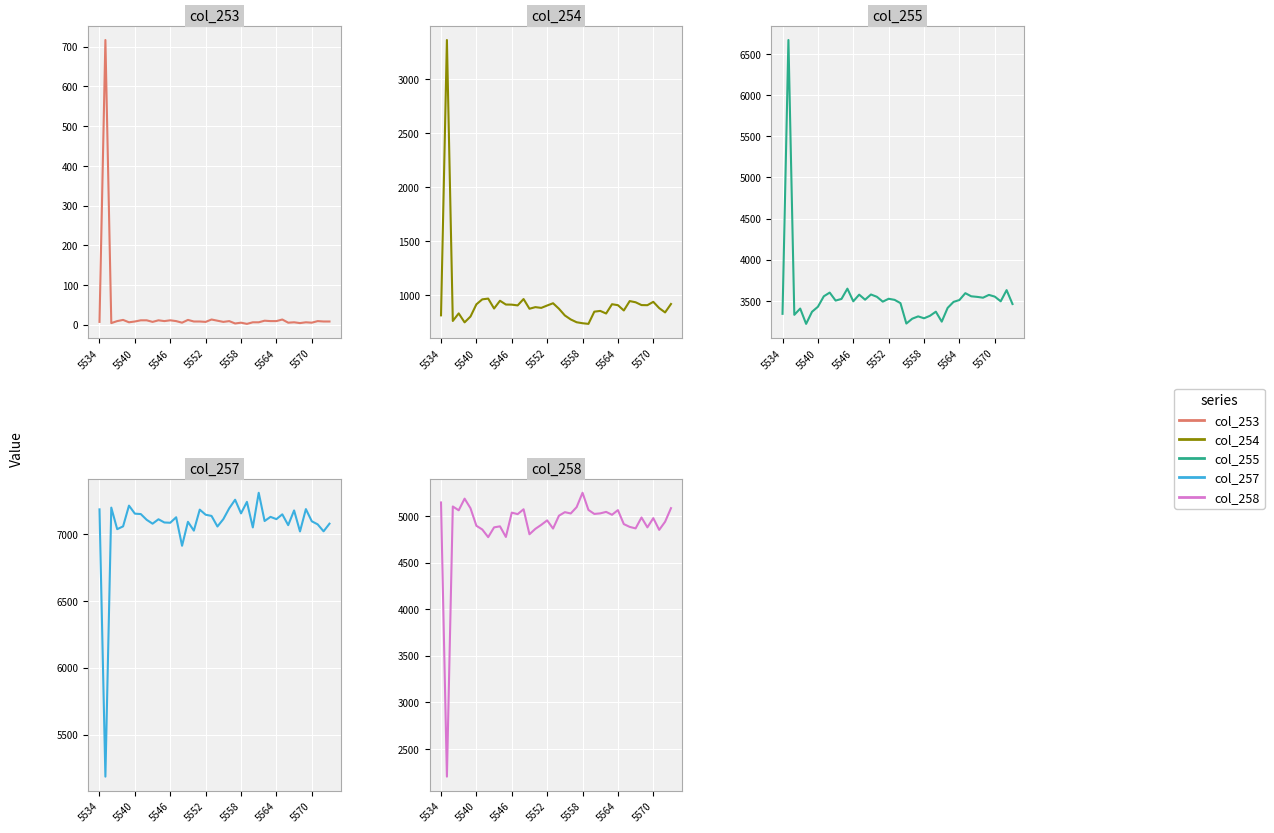

True or false: col_255 has more than 0 points higher than both neighbors.

True